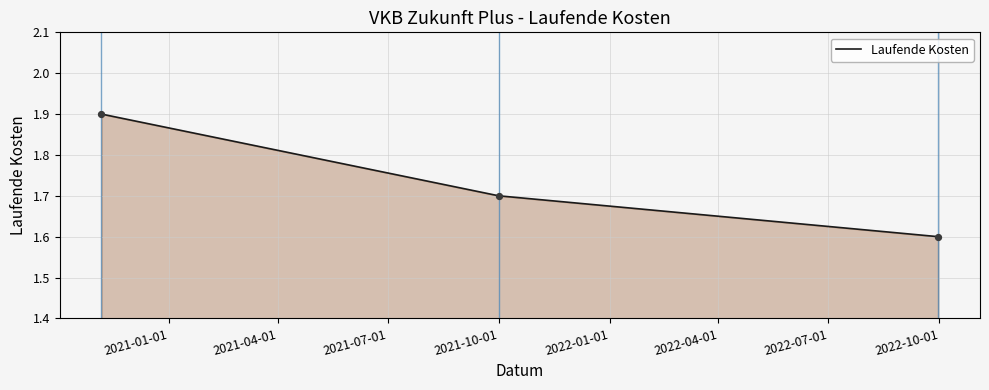

How many values are between 1 and 2?

3